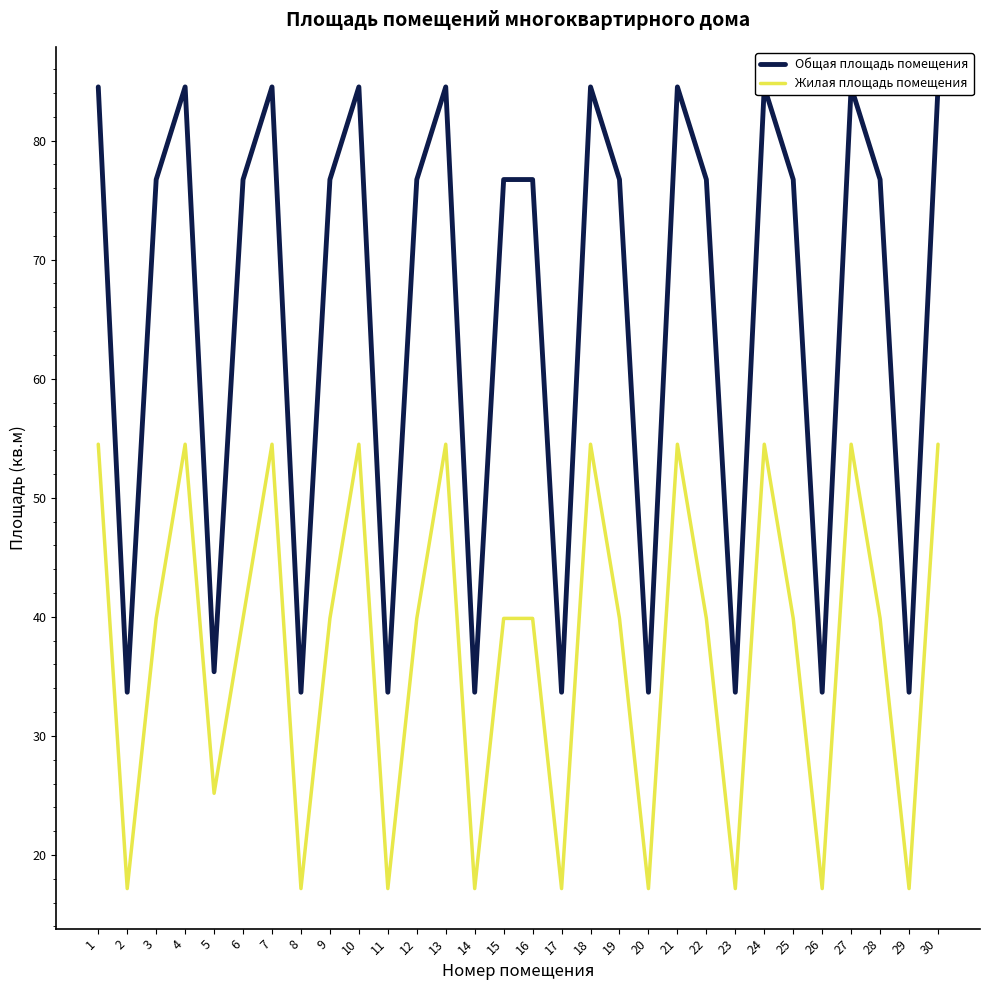

What is the lowest value of the Жилая площадь помещения series?

17.2